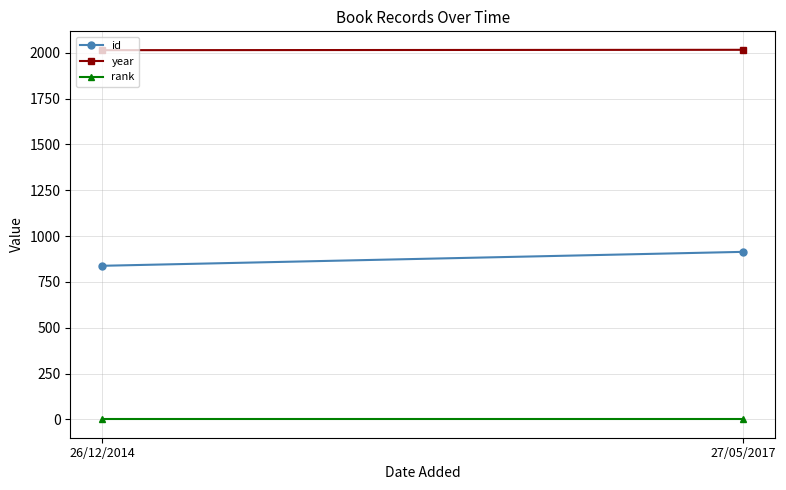

The year series shows 450 at 26/12/2014. True or false?

False